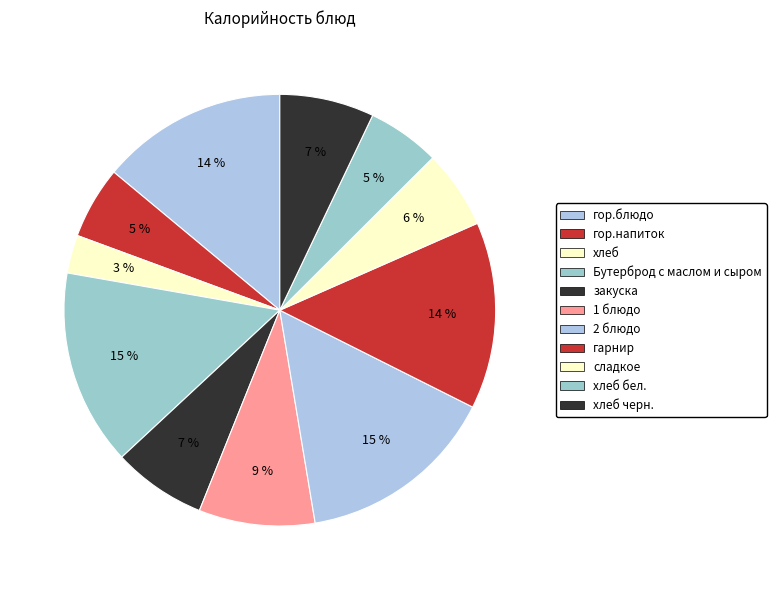

What percentage is NOT represented by хлеб бел.?

94.5%